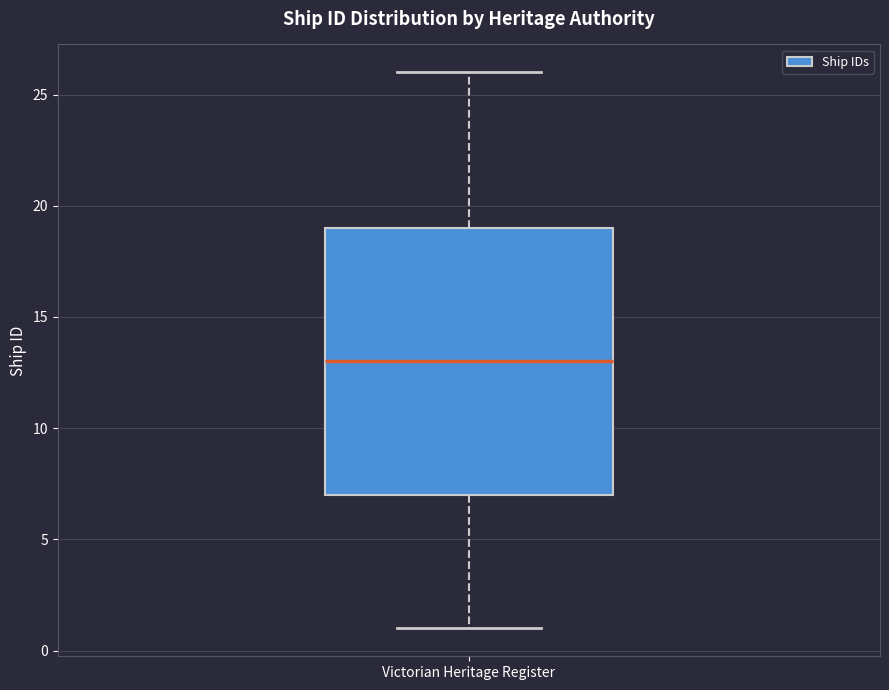

Read this box plot against the y-axis: the position of the median line, the range covered by the box, and the ends of both whiskers. The values are not printed on the chart, so give them approximately, as read against the axis.

median 13, box 7 to 19, whiskers 1 to 26